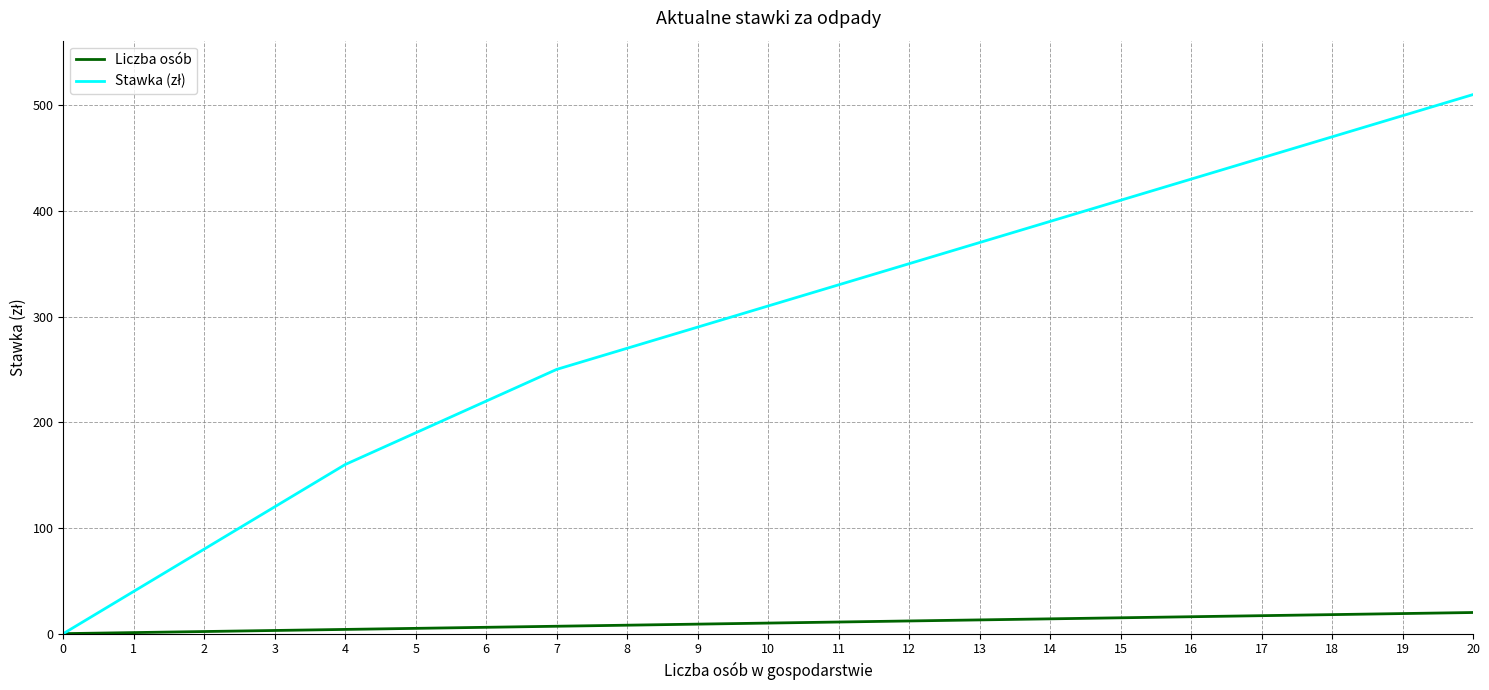

The Liczba osób series shows 13 at 13. True or false?

True